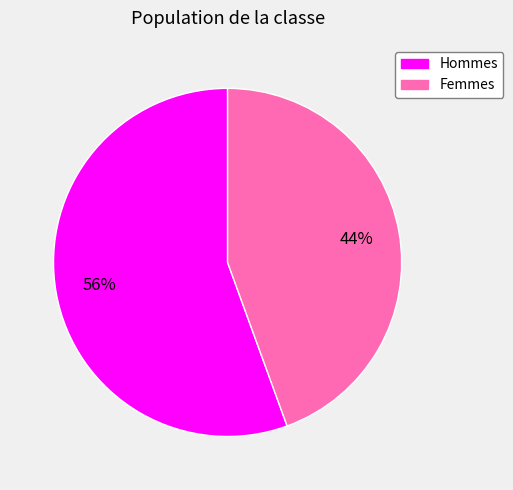

Is there a majority slice in this chart?

Yes